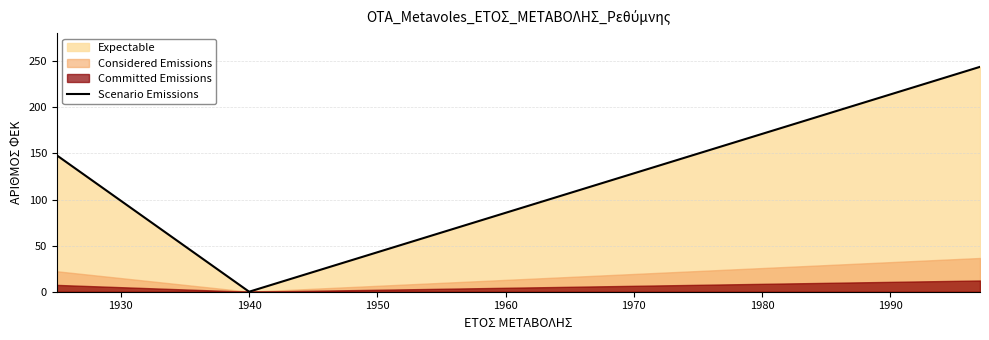

What is the highest value of the Scenario Emissions series?

244